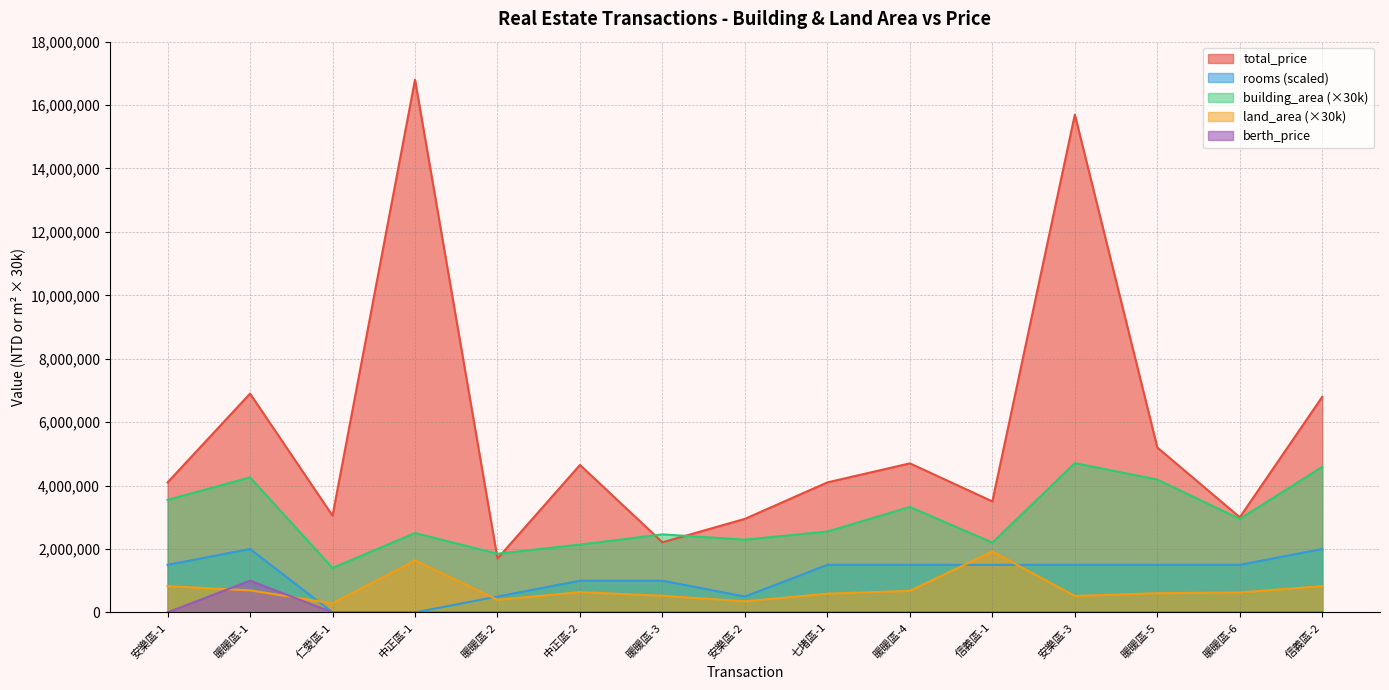

The berth_price series shows 382854 at 中正區-1. True or false?

False